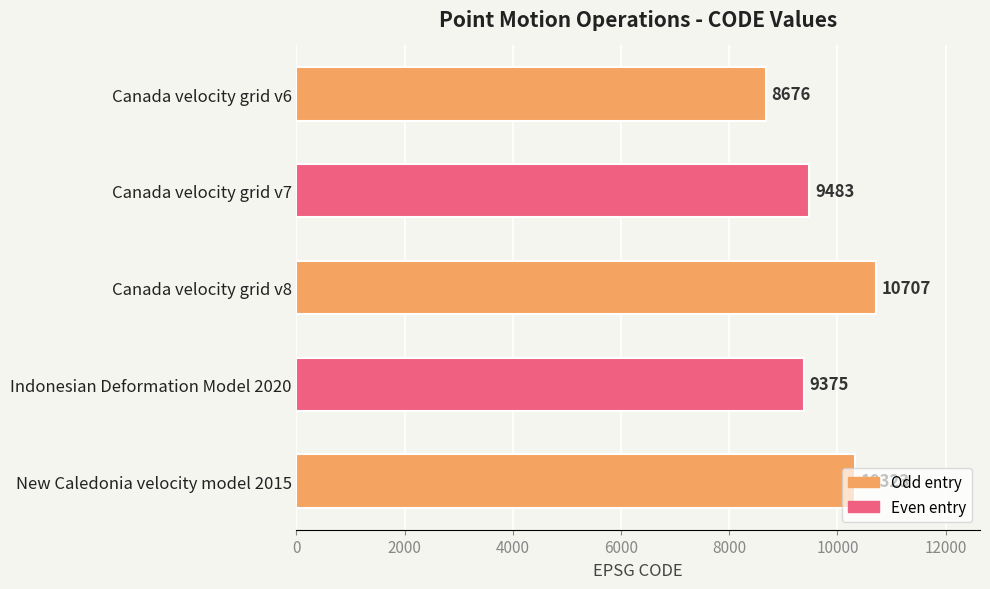

List the labels in order of value, largest first.

Canada velocity grid v8, New Caledonia velocity model 2015, Canada velocity grid v7, Indonesian Deformation Model 2020, Canada velocity grid v6